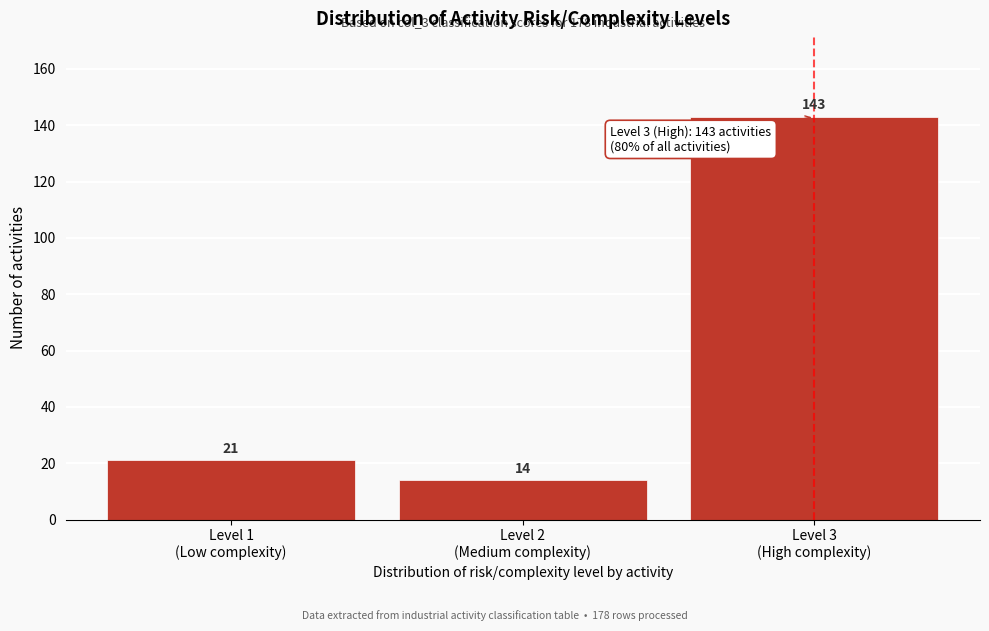

Reading left to right, what are all the values shown in this chart?

21	14	143